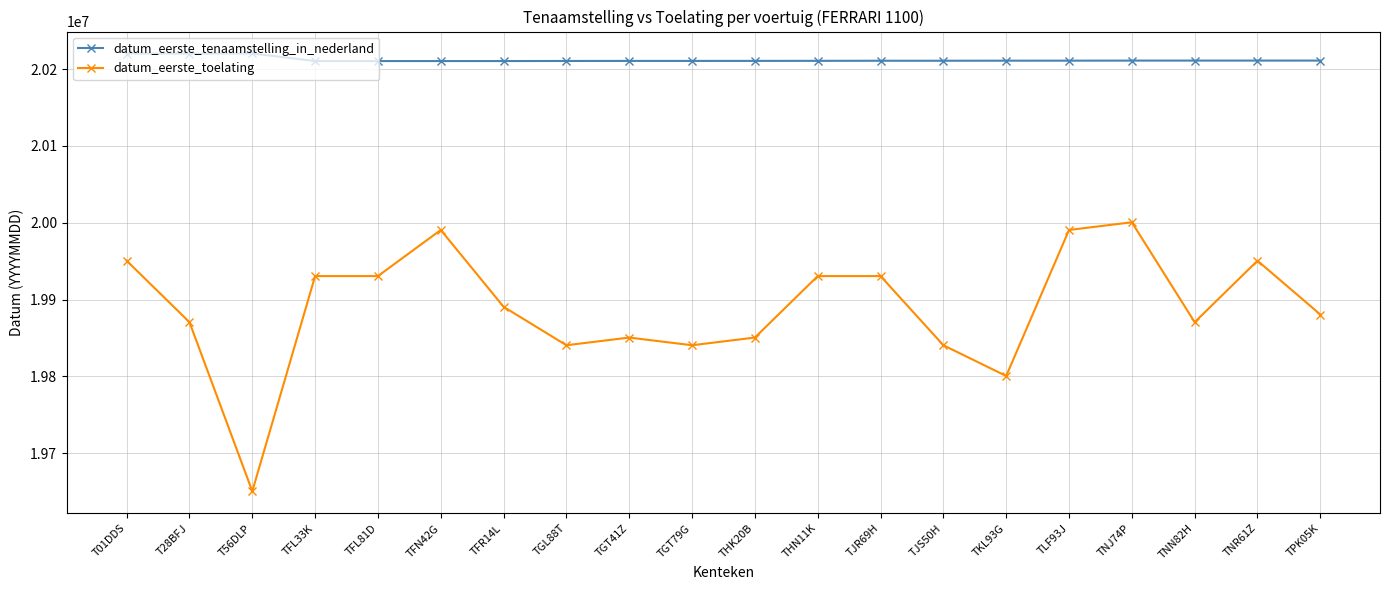

What is the difference between the datum_eerste_toelating values at TGT41Z and T01DDS?

100000